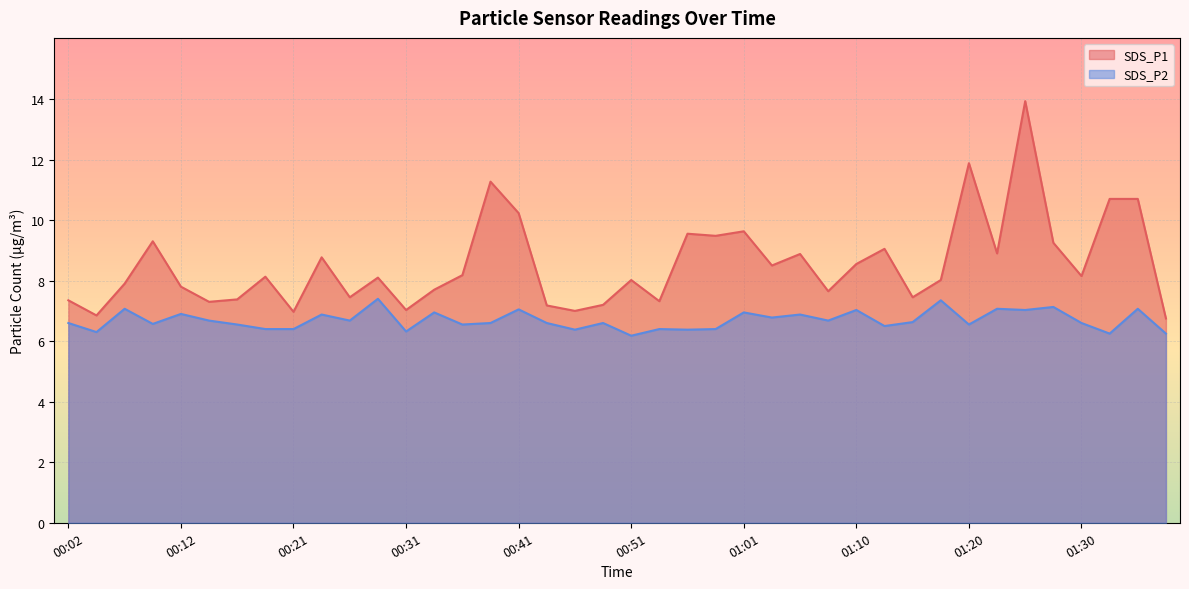

In SDS_P2, how many points are lower than both neighbors (excluding endpoints)?

14